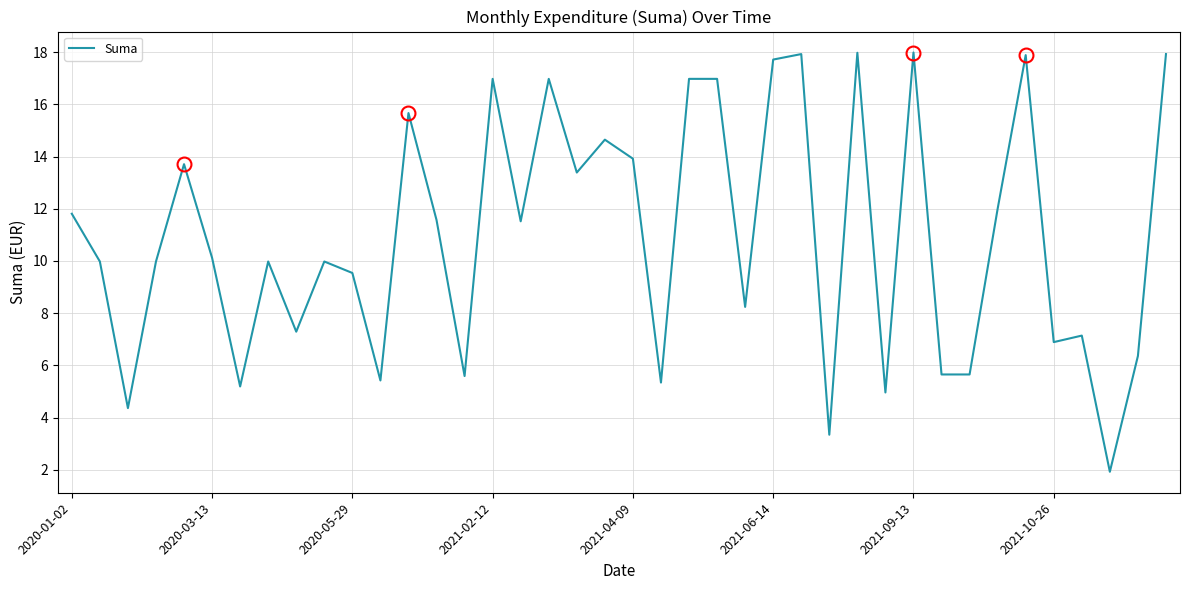

What is the difference between the second highest and second lowest values?

14.6